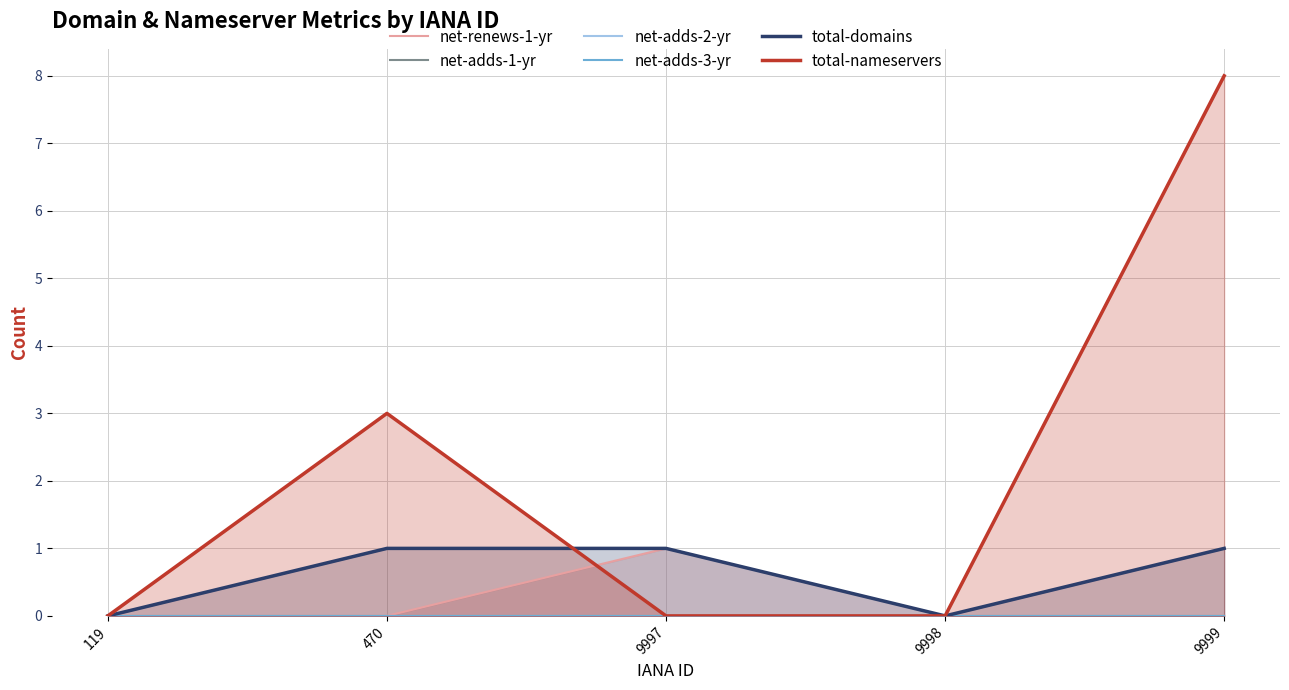

Does the chart display data point markers on the line(s)?

No